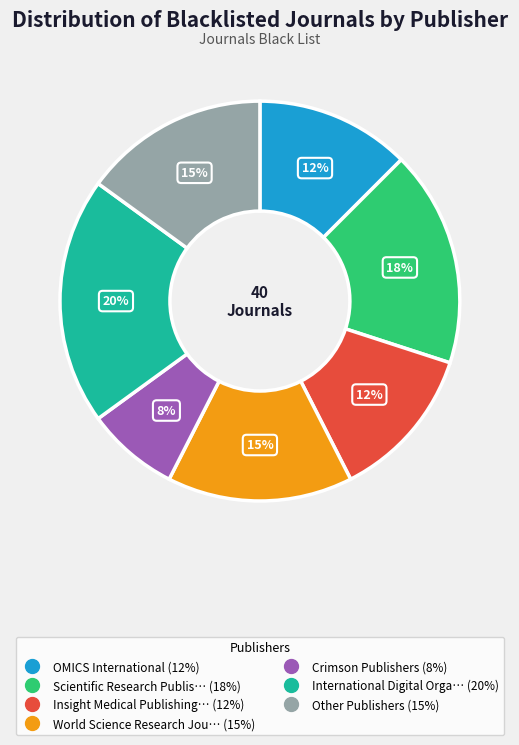

To the nearest percent, what is the difference between the largest and smallest slice percentages?

13%